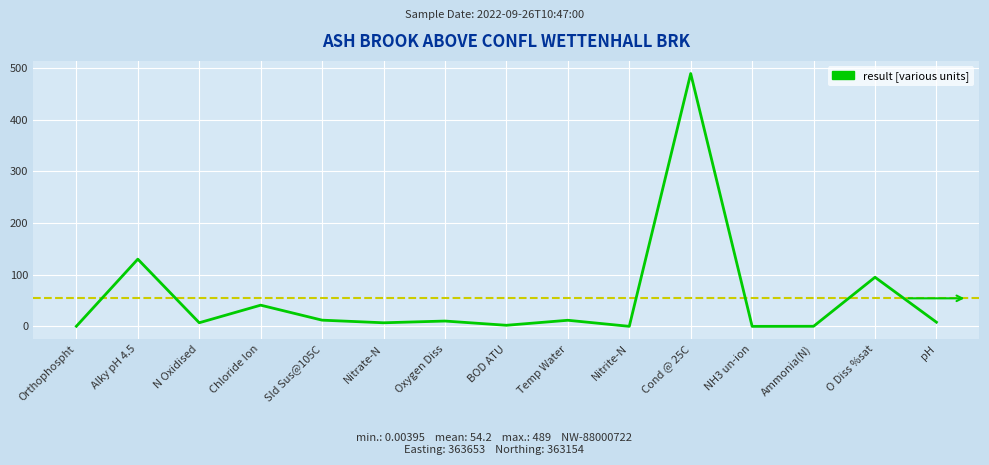

What position from the right is Sld Sus@105C?

11